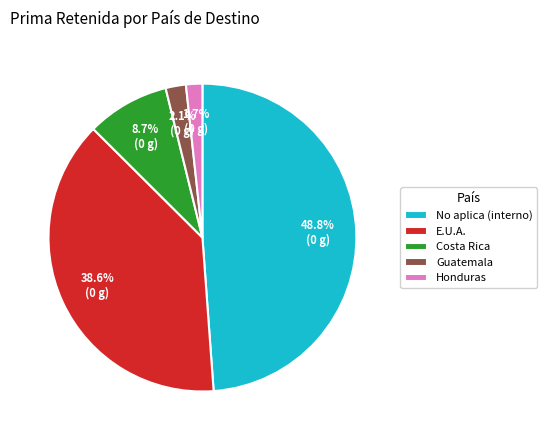

Does Honduras represent more than half of the total?

No